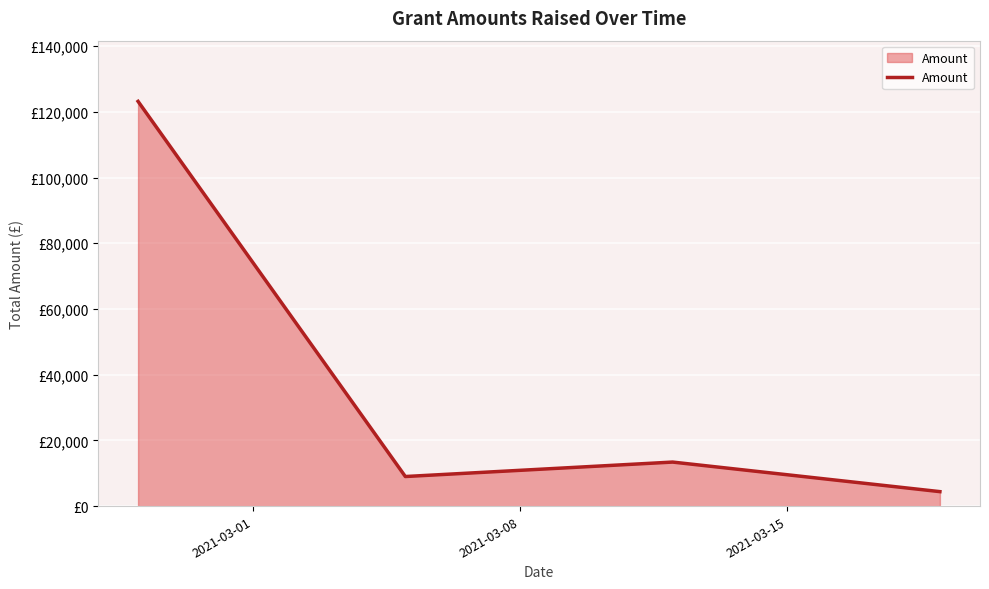

Does the chart have visible grid lines?

Yes